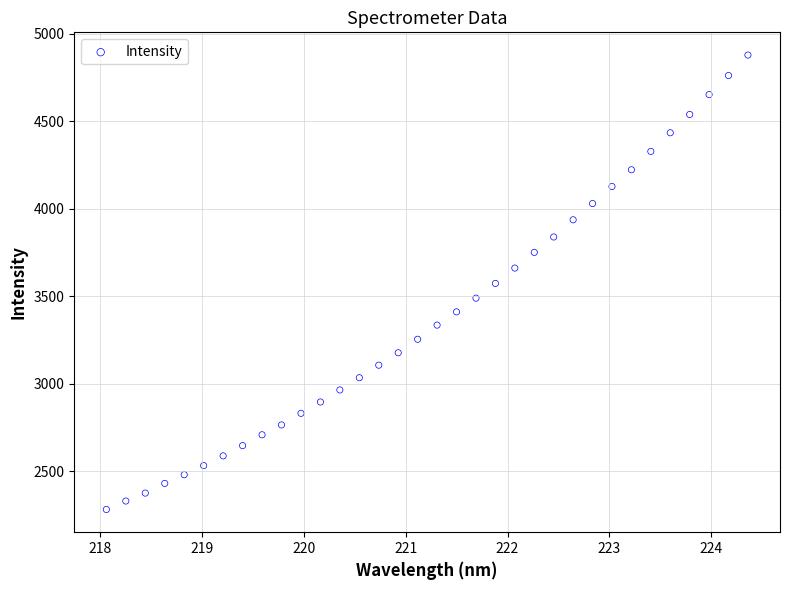

What is the range of Y values (max minus min)?

2596.3